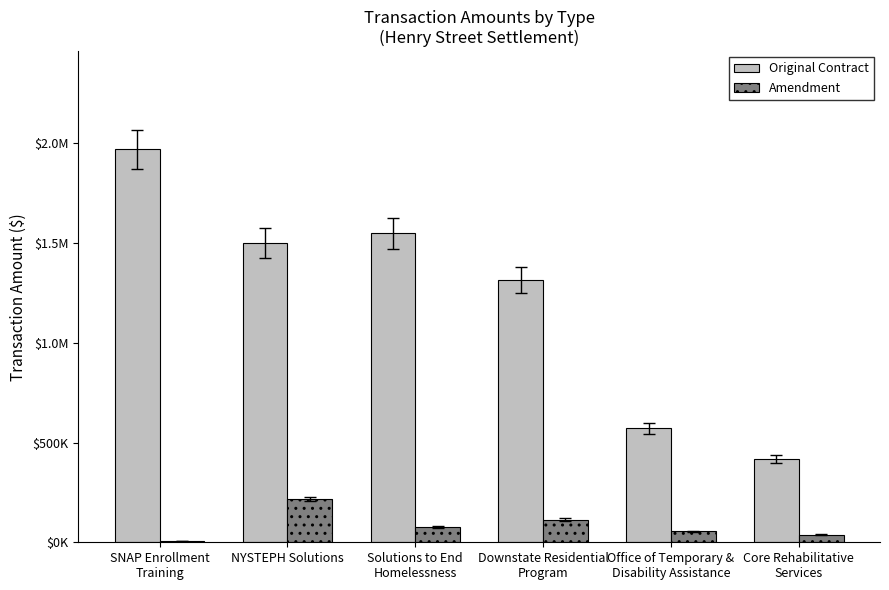

What is the label of the 5th bar from the right?

NYSTEPH Solutions